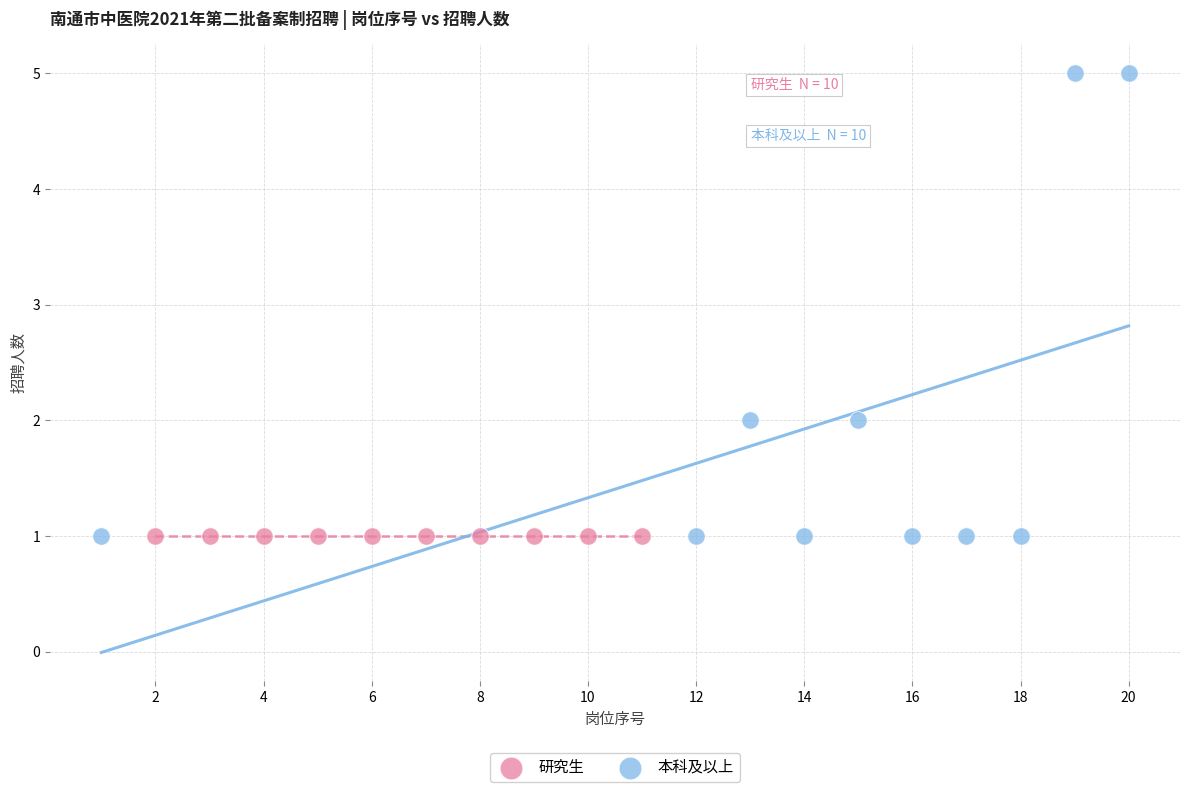

Which series contains the highest Y value?

本科及以上